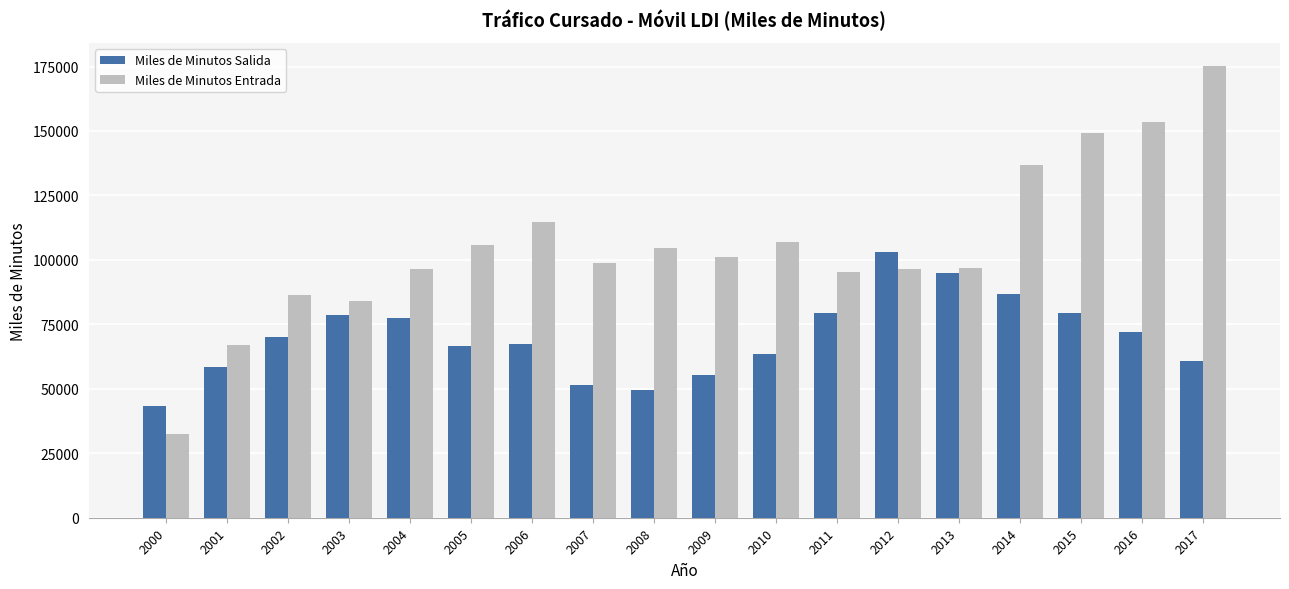

At 2000, list the series in order from largest to smallest.

Miles de Minutos Salida, Miles de Minutos Entrada